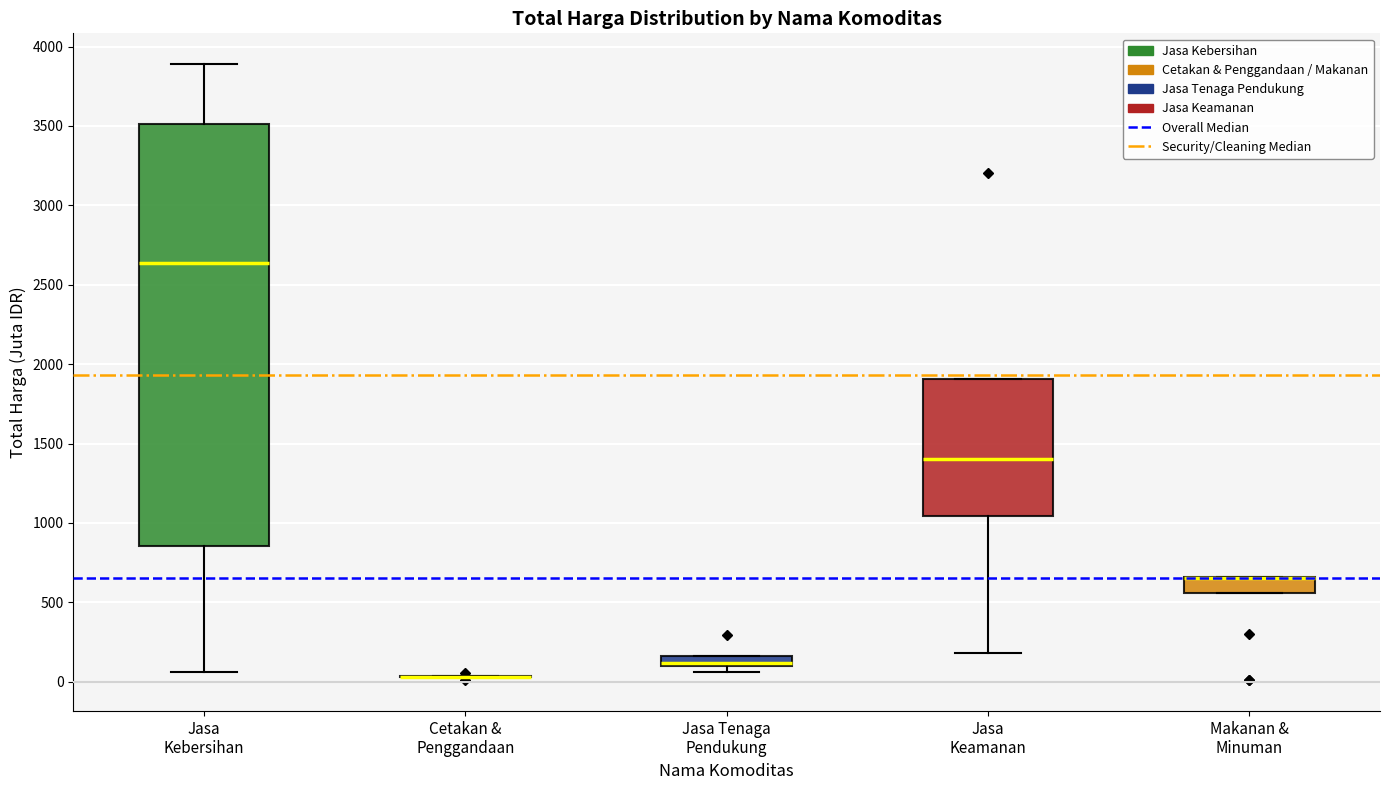

Comparing the boxes themselves (not the whiskers), which one is the tallest?

Jasa Kebersihan